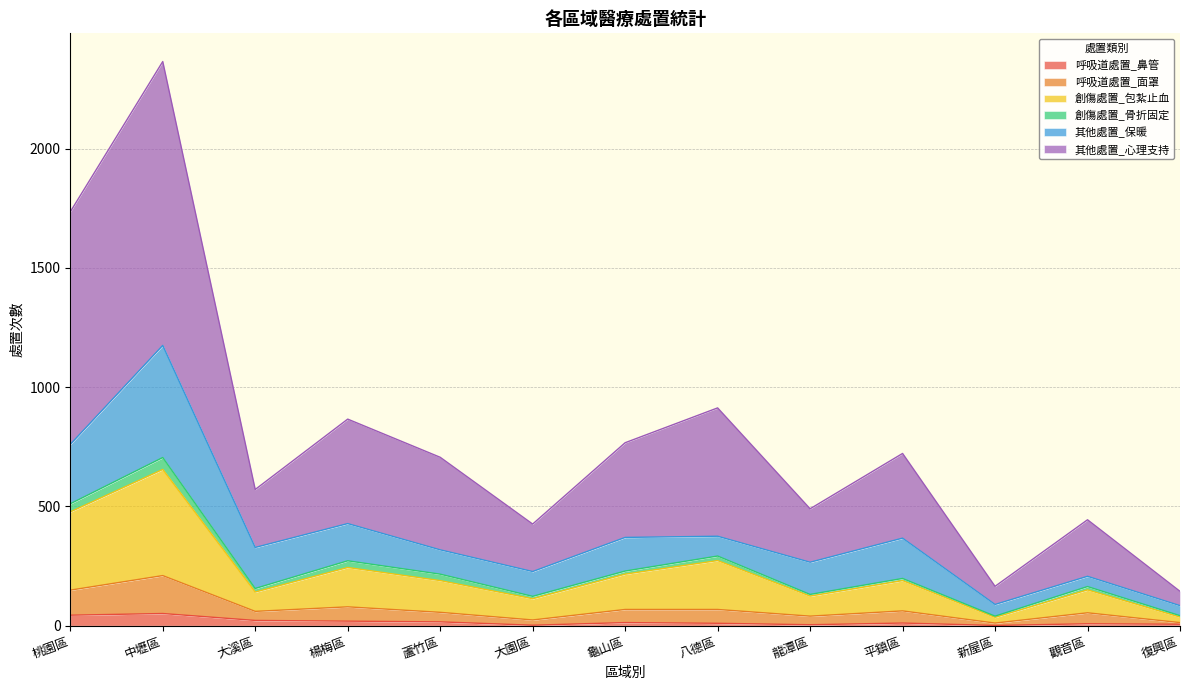

True or false: 呼吸道處置_面罩 and 其他處置_心理支持 cross at least once.

False